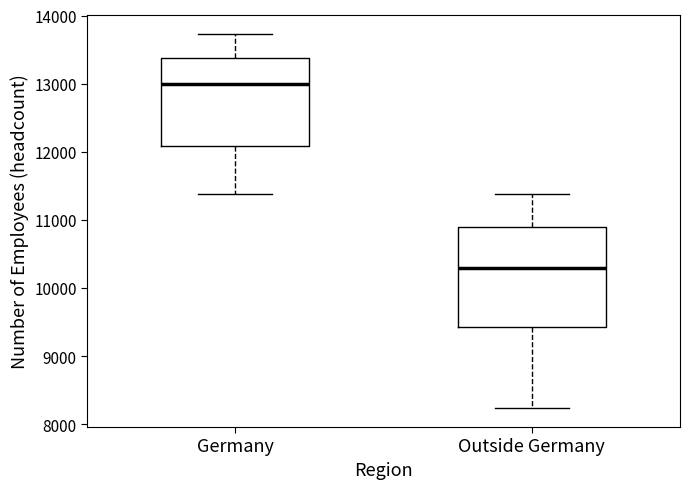

Which box has the lowest median line?

Outside Germany